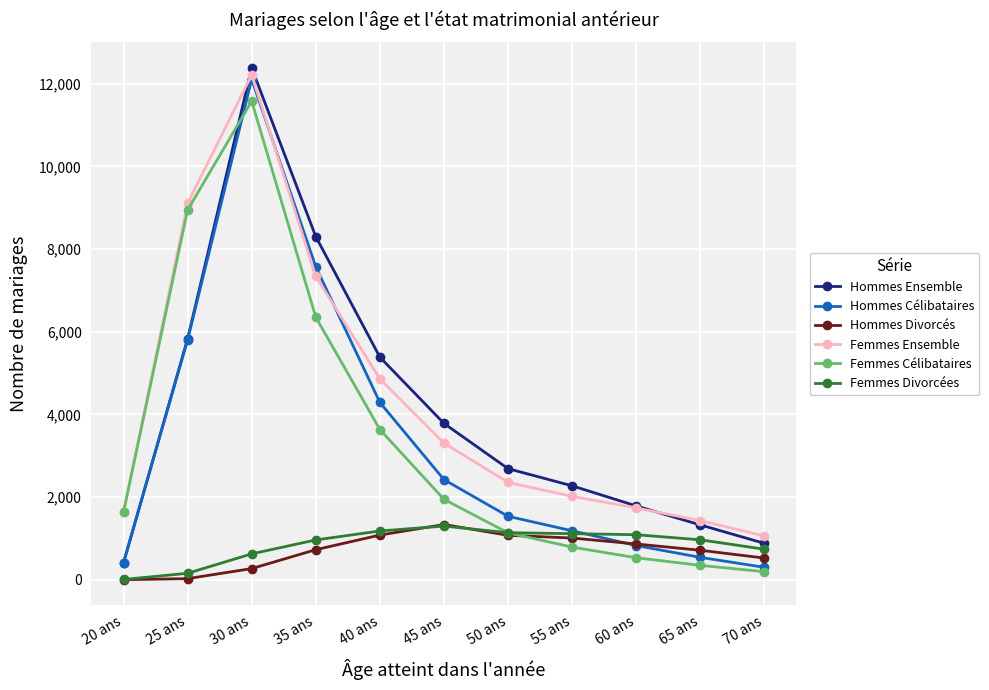

At which category is the sum across all series the highest?

30 ans